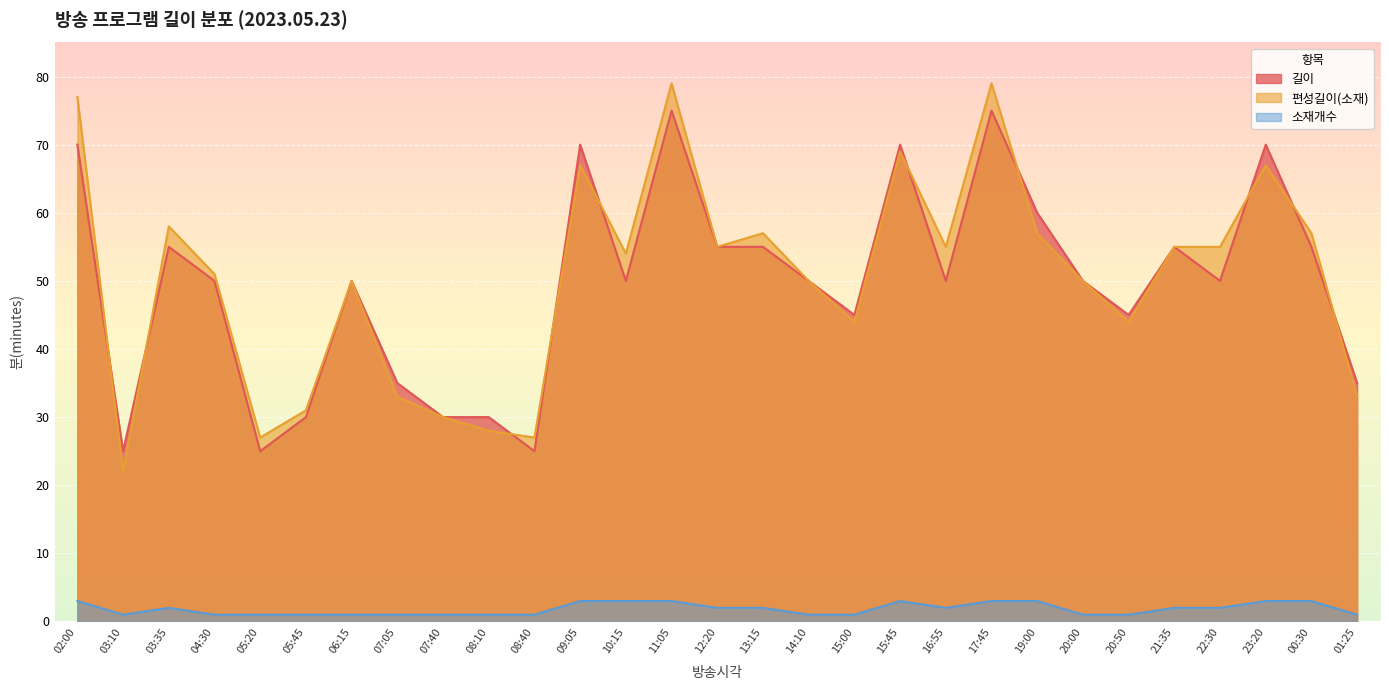

Reading left to right, transcribe all the data shown in this chart.

길이: 02:00=70	03:10=25	03:35=55	04:30=50	05:20=25	05:45=30	06:15=50	07:05=35	07:40=30	08:10=30	08:40=25	09:05=70	10:15=50	11:05=75	12:20=55	13:15=55	14:10=50	15:00=45	15:45=70	16:55=50	17:45=75	19:00=60	20:00=50	20:50=45	21:35=55	22:30=50	23:20=70	00:30=55	01:25=35
편성길이(소재): 02:00=77	03:10=22	03:35=58	04:30=51	05:20=27	05:45=31	06:15=50	07:05=33	07:40=30	08:10=28	08:40=27	09:05=67	10:15=54	11:05=79	12:20=55	13:15=57	14:10=50	15:00=44	15:45=69	16:55=55	17:45=79	19:00=57	20:00=50	20:50=44	21:35=55	22:30=55	23:20=67	00:30=57	01:25=33
소재개수: 02:00=3	03:10=1	03:35=2	04:30=1	05:20=1	05:45=1	06:15=1	07:05=1	07:40=1	08:10=1	08:40=1	09:05=3	10:15=3	11:05=3	12:20=2	13:15=2	14:10=1	15:00=1	15:45=3	16:55=2	17:45=3	19:00=3	20:00=1	20:50=1	21:35=2	22:30=2	23:20=3	00:30=3	01:25=1